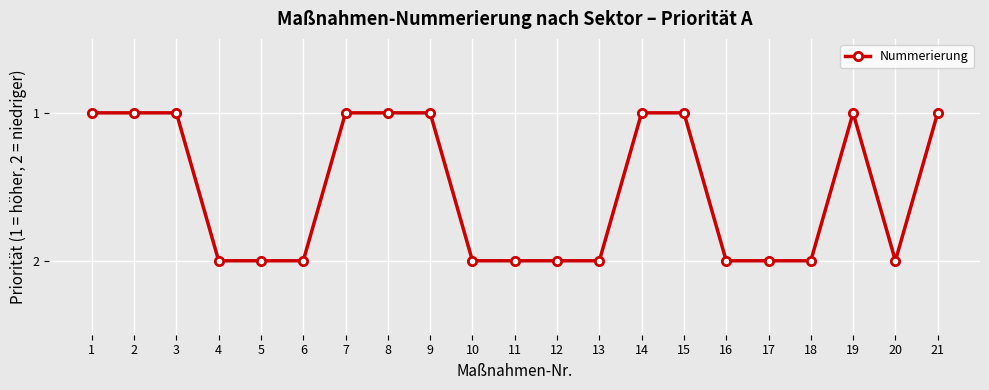

What is the value of the 20th point from the left?

2